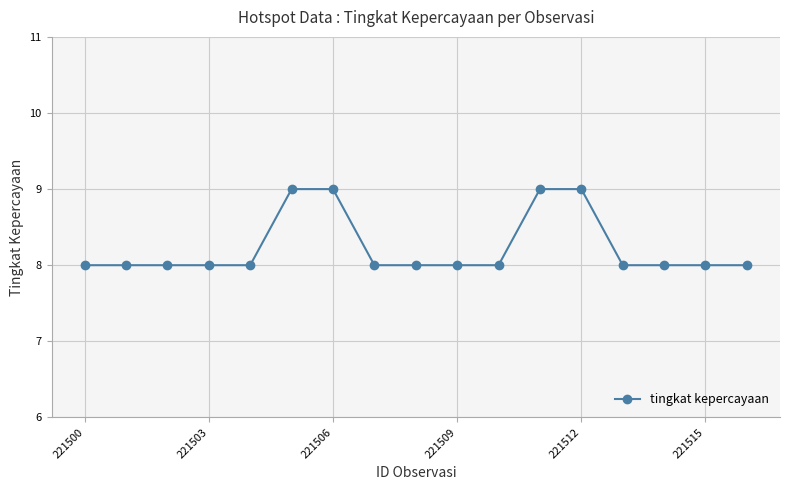

What is the sum of all values?

140